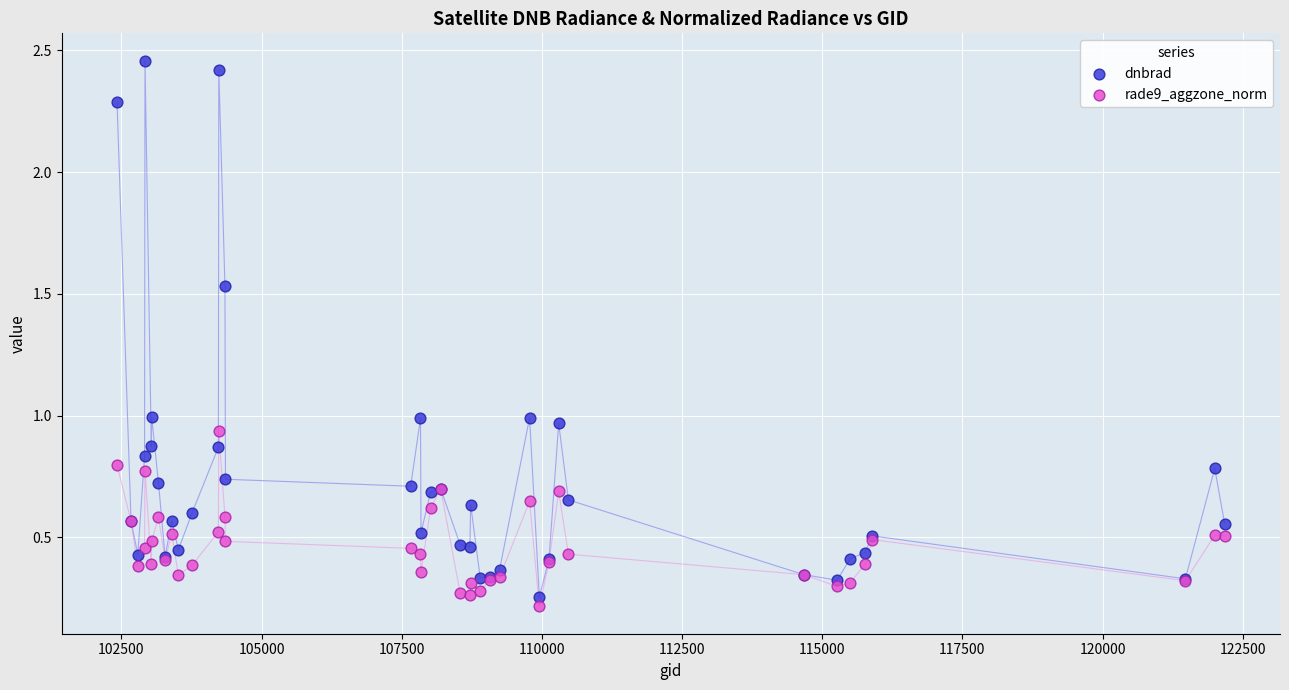

Which series contains the highest Y value?

dnbrad